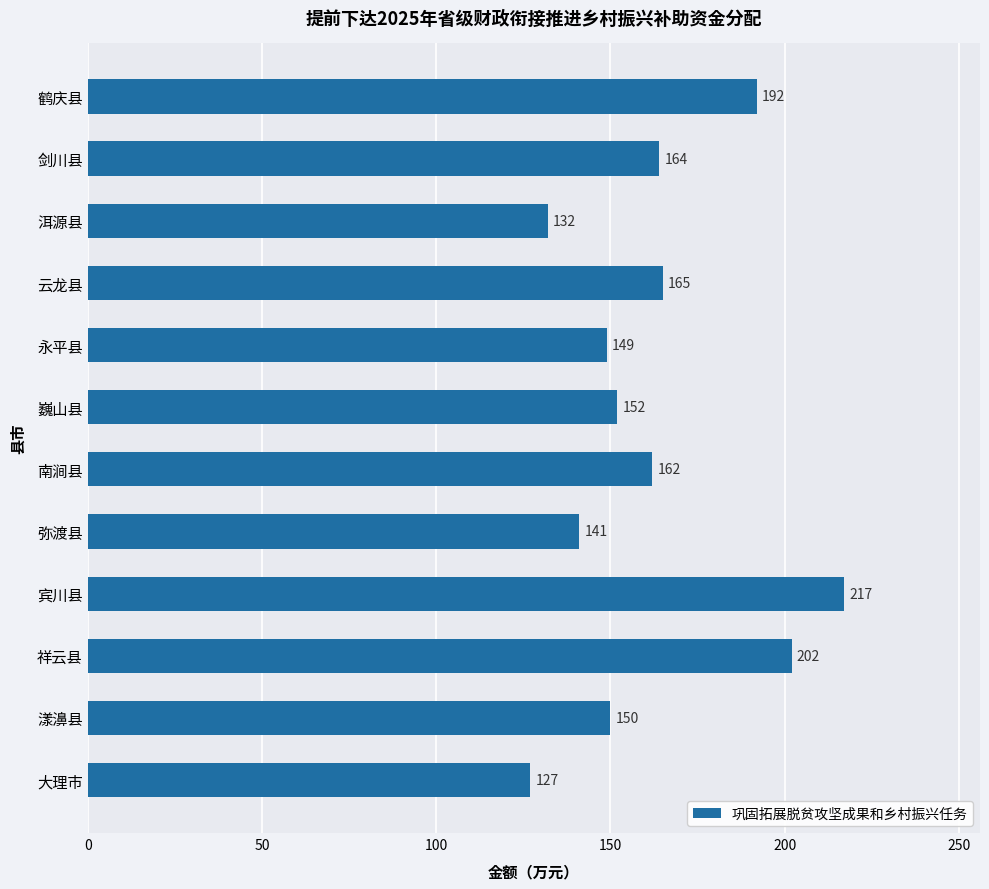

Count the number of categories in the chart.

12